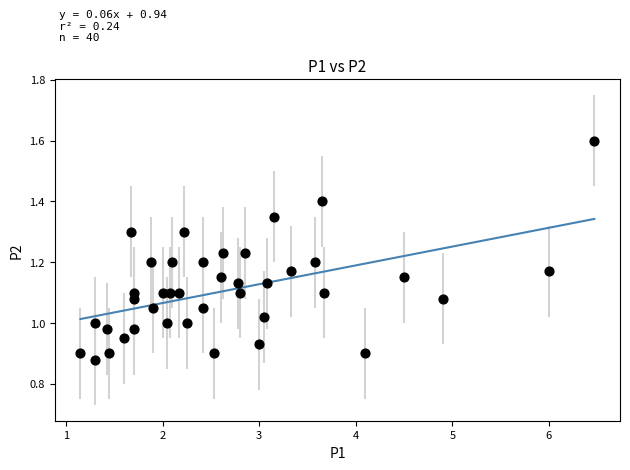

What is the range of Y values (max minus min)?

0.7